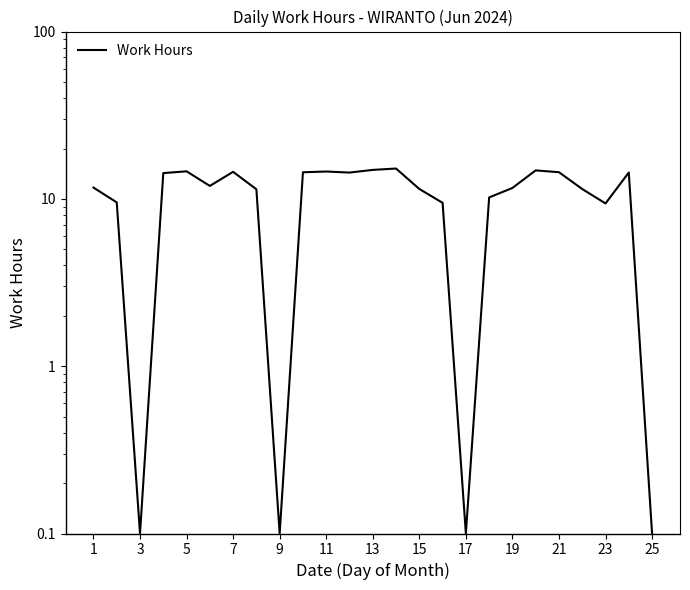

How many interior local peaks (higher than both neighbors) does the data have?

6